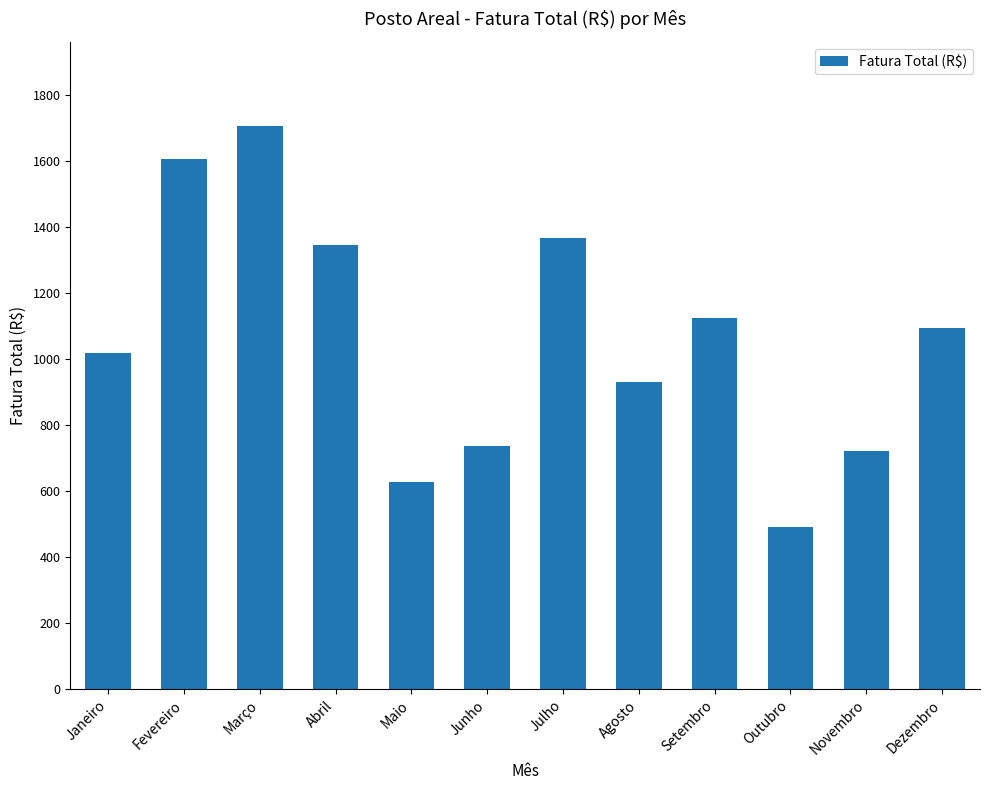

Which has a higher value, Dezembro or Novembro?

Dezembro